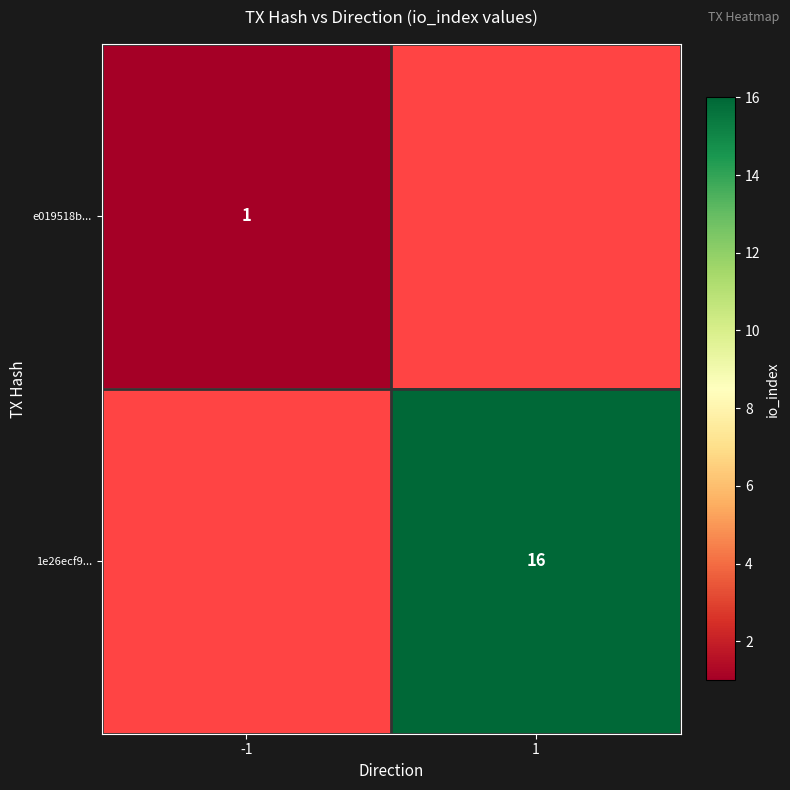

Is the value of e019518b... at -1 greater than the value of 1e26ecf9... at 1?

No